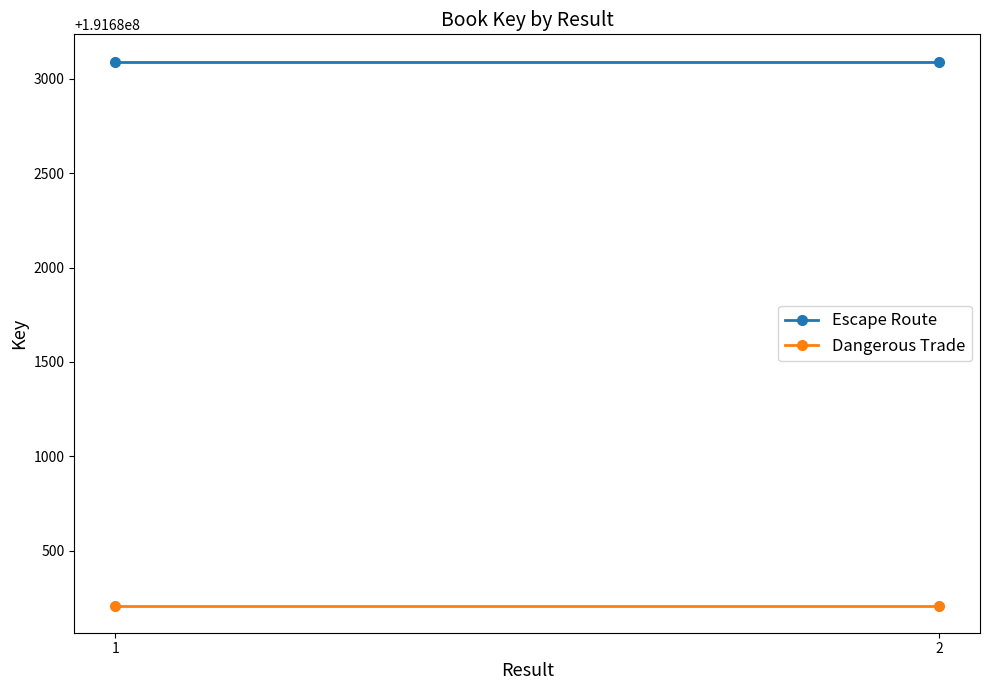

What is the sum of the Escape Route values at 2 and 1?

383366182